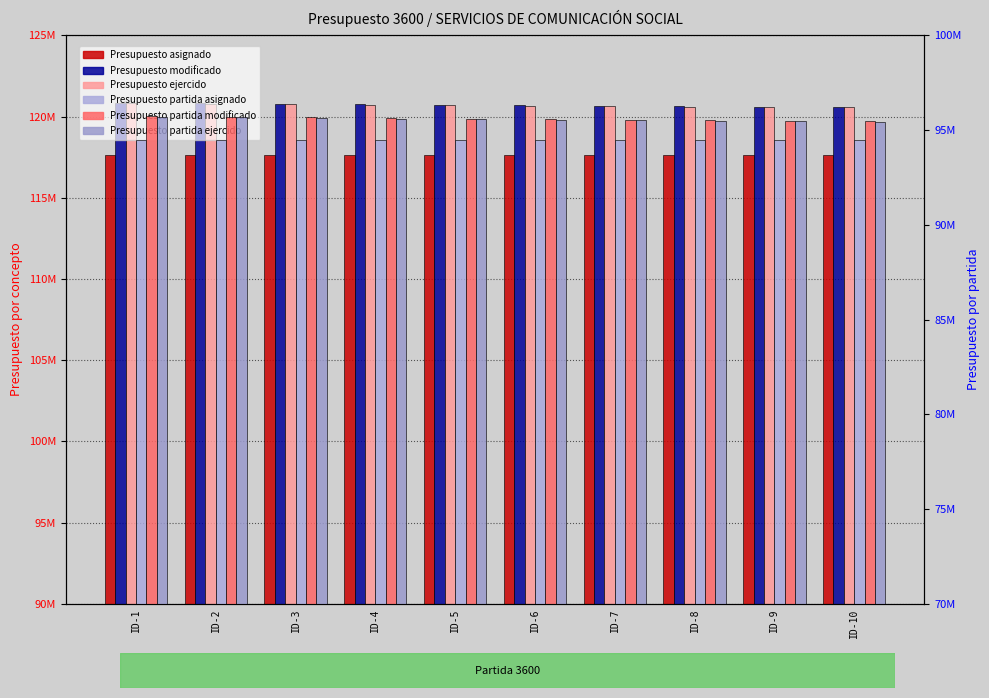

What is the greatest value displayed?

120842624